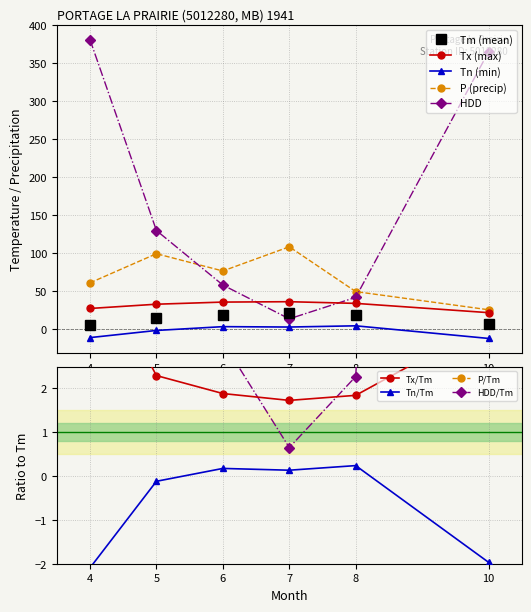

What is the difference between the highest and lowest values at 7?

105.5